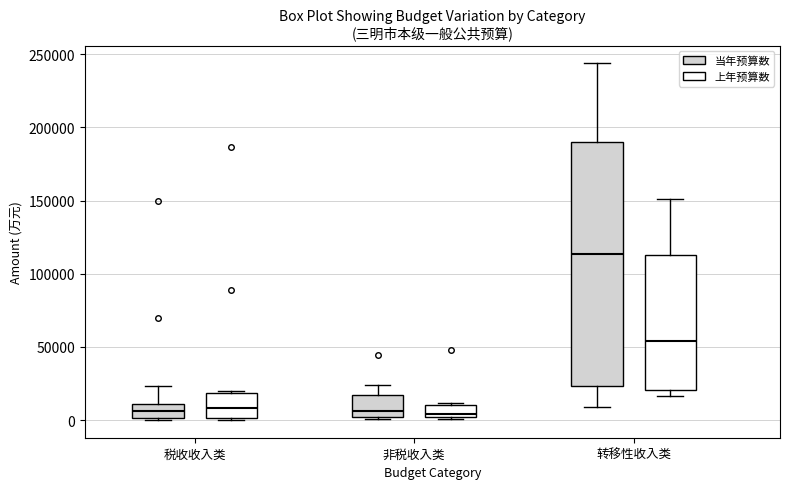

Reading left to right, read every box against the y-axis: the position of its median line, the range the box covers, and the ends of its whiskers. The values are not printed on the chart, so give them approximately, as read against the axis.

税收收入类 (当年预算数): median 5000, box 0 to 10000, whiskers 0 to 25000
税收收入类 (上年预算数): median 10000, box 0 to 20000, whiskers 0 to 20000
非税收入类 (当年预算数): median 5000, box 0 to 15000, whiskers 0 (just below the box's lower edge) to 25000
非税收入类 (上年预算数): median 5000, box 0 to 10000, whiskers 0 (just below the box's lower edge) to 10000 (just above the box's upper edge)
转移性收入类 (当年预算数): median 115000, box 25000 to 190000, whiskers 10000 to 245000
转移性收入类 (上年预算数): median 55000, box 20000 to 115000, whiskers 15000 to 150000